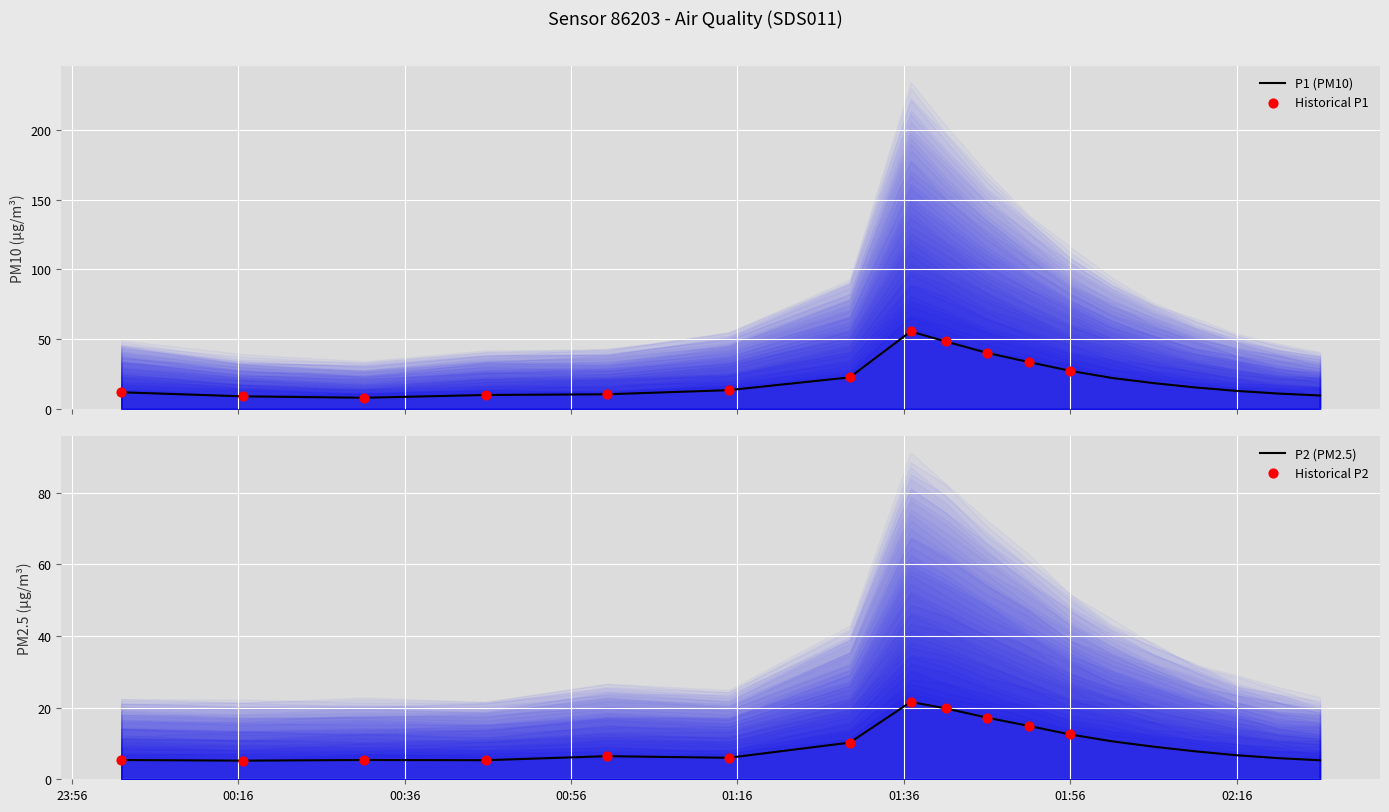

Which series has the widest spread of Y values?

P1